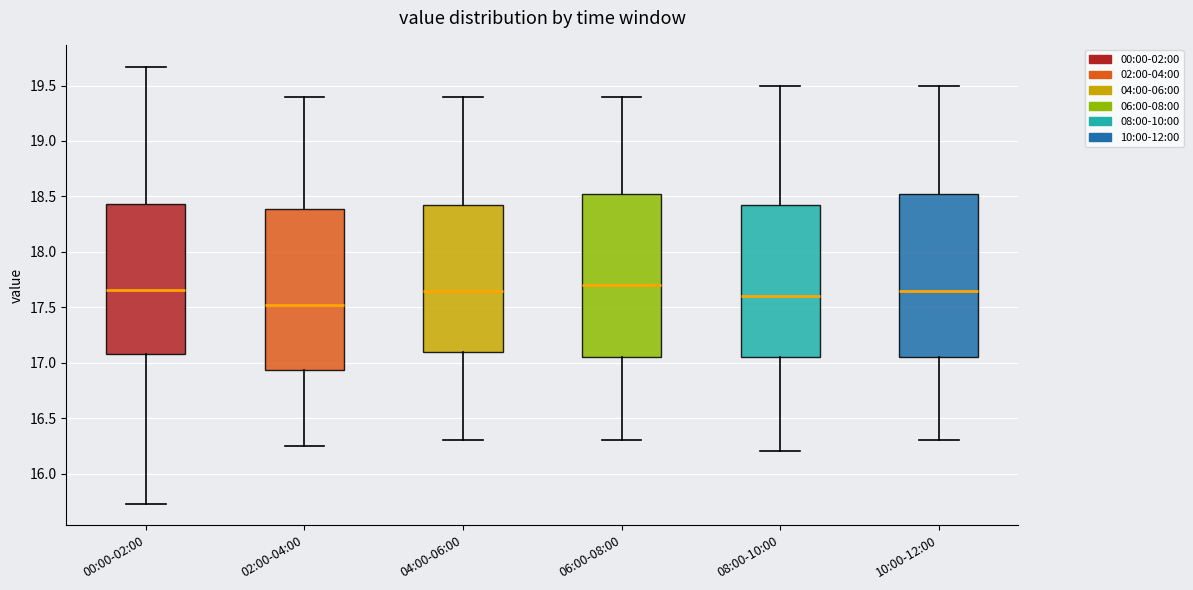

Where does the lower whisker of the box for 08:00-10:00 end on the y-axis? The values are not printed on the chart, so give them approximately, as read against the axis.

16.20